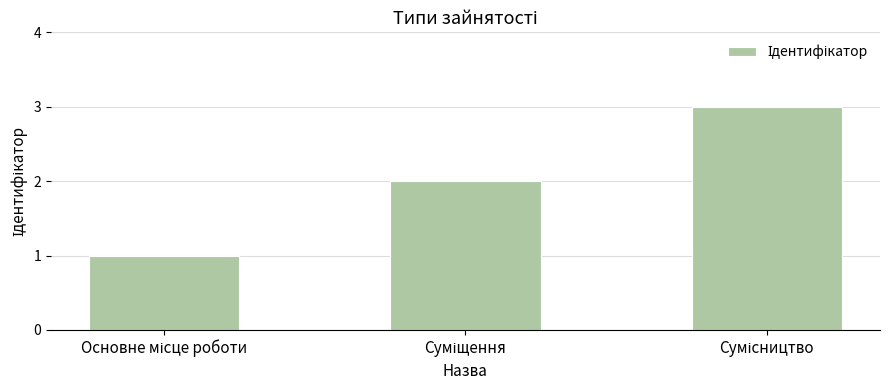

What is the sum of all values?

6